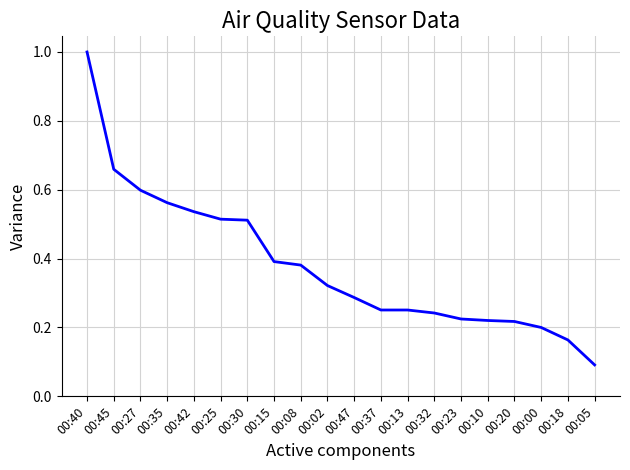

What is the greatest value displayed?

1.0